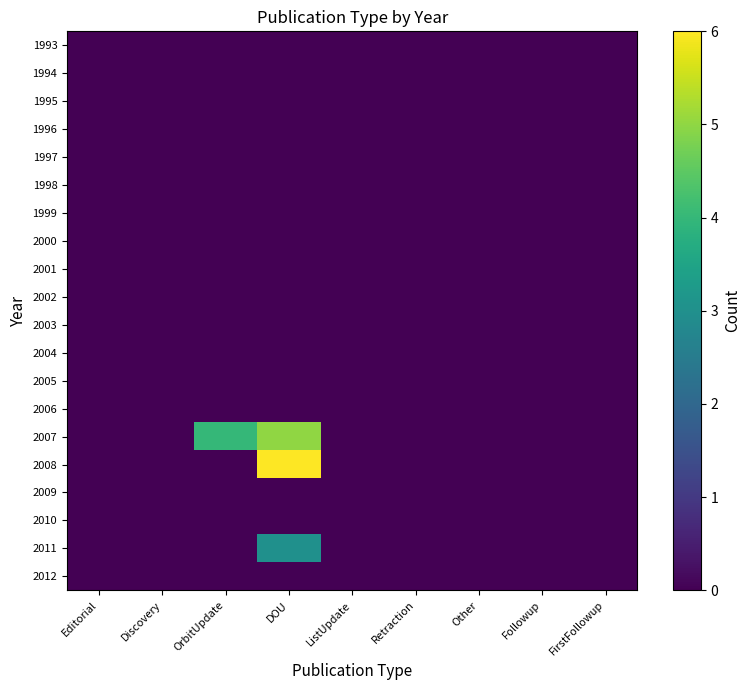

Rank the series by their maximum value, from highest to lowest.

2008, 2007, 2011, 1993, 1994, 1995, 1996, 1997, 1998, 1999, 2000, 2001, 2002, 2003, 2004, 2005, 2006, 2009, 2010, 2012